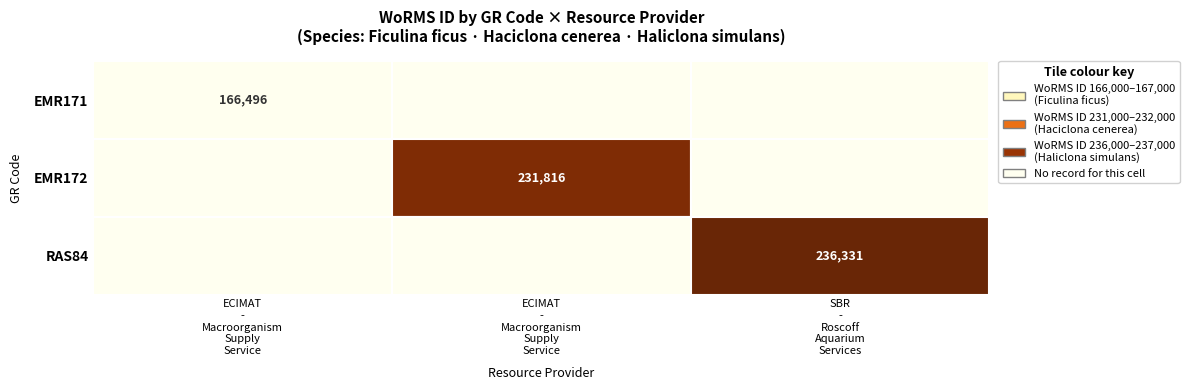

How many data points does each series have?

3